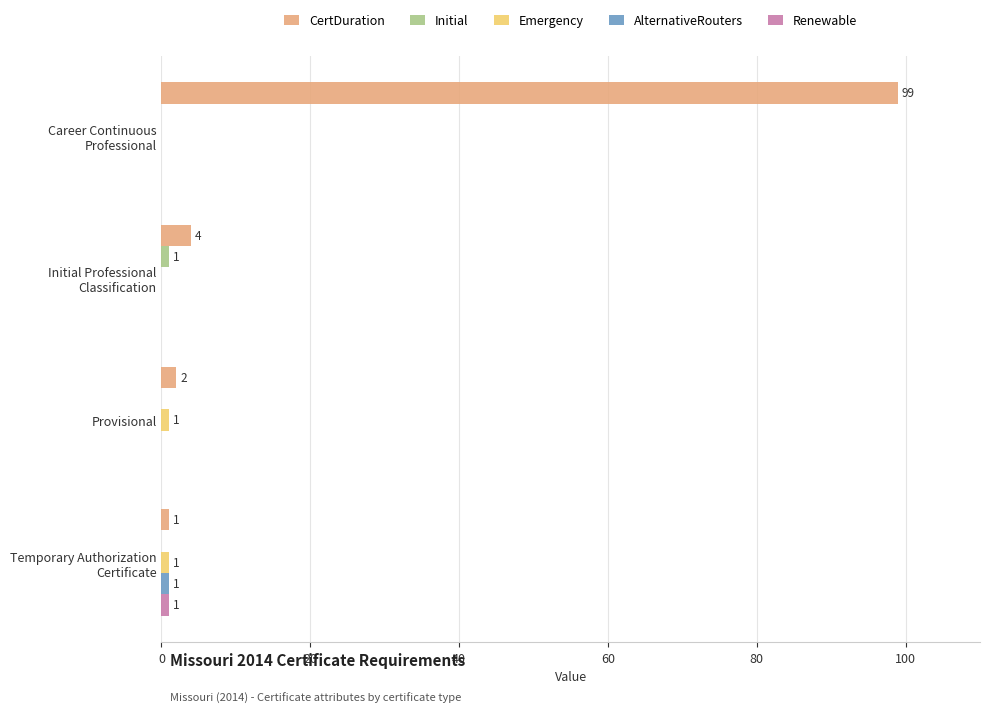

What is the highest value of the CertDuration series?

99